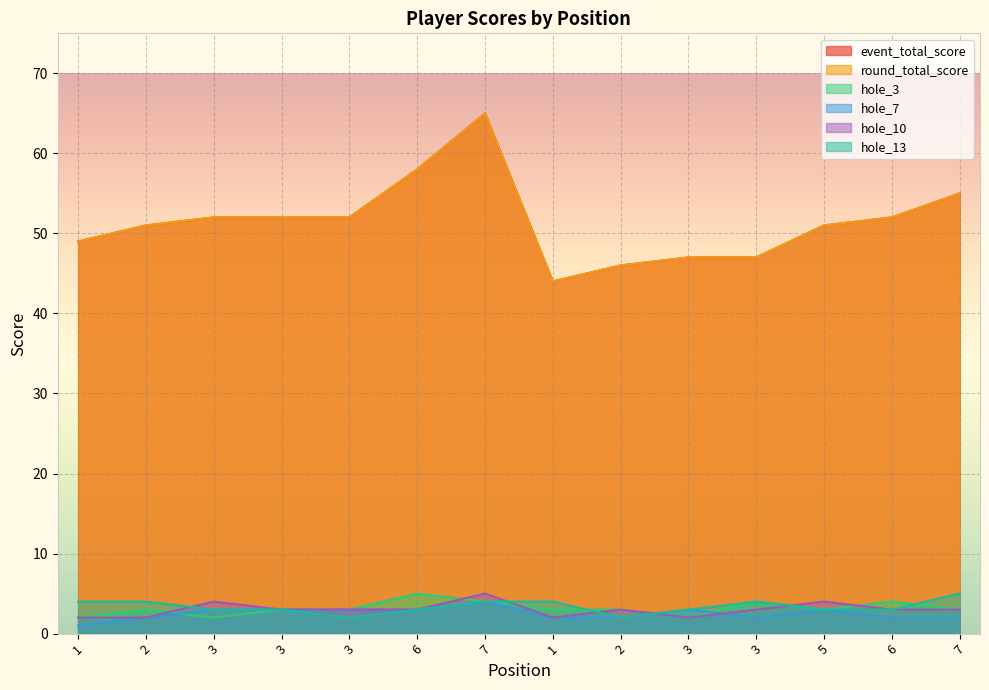

Where is the first local maximum for round_total_score?

7